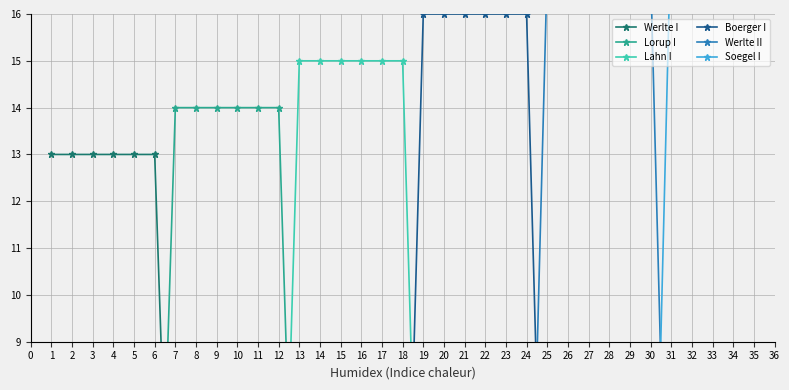

True or false: Soegel I has more than 2 interior local peaks.

False